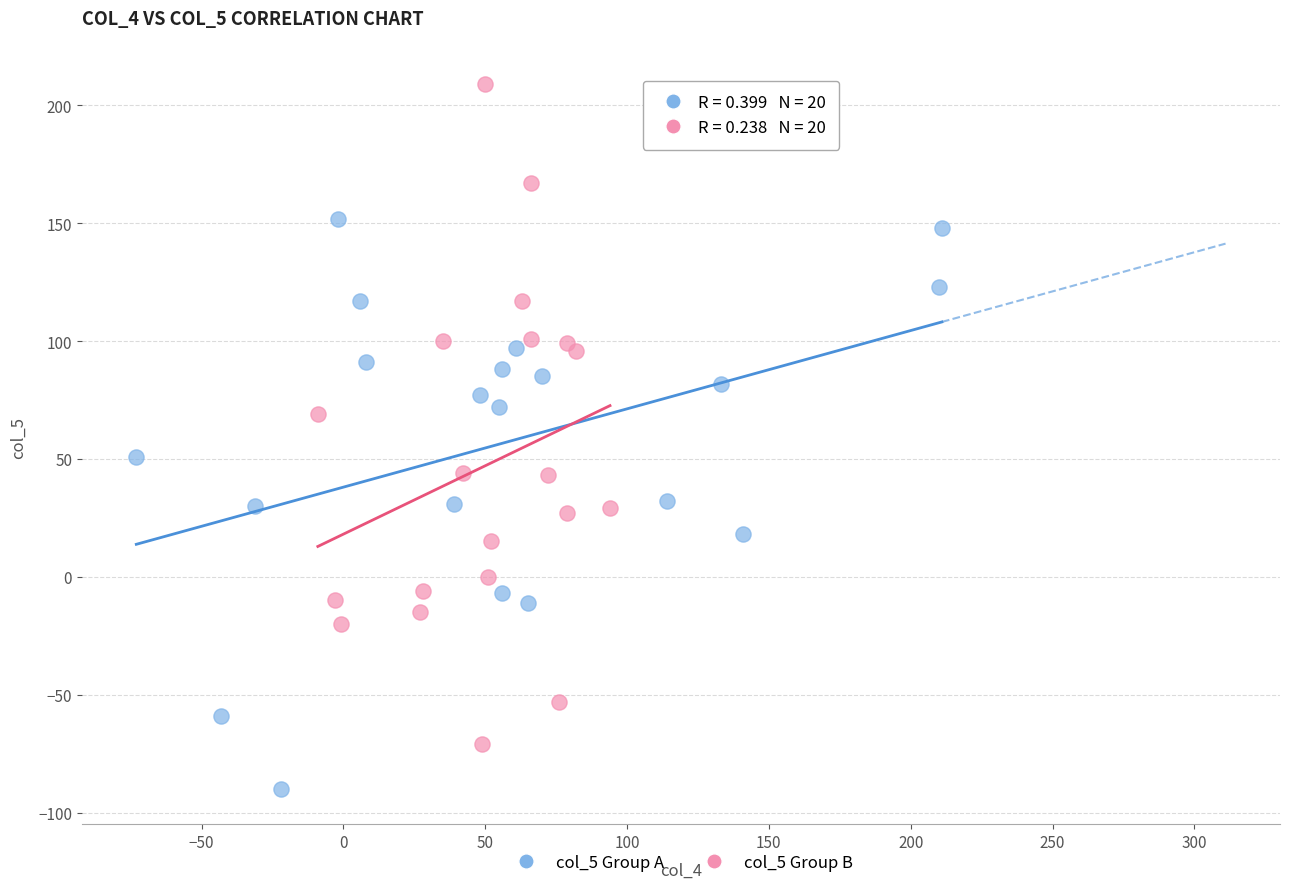

Which series reaches the minimum Y coordinate?

col_5 Group A